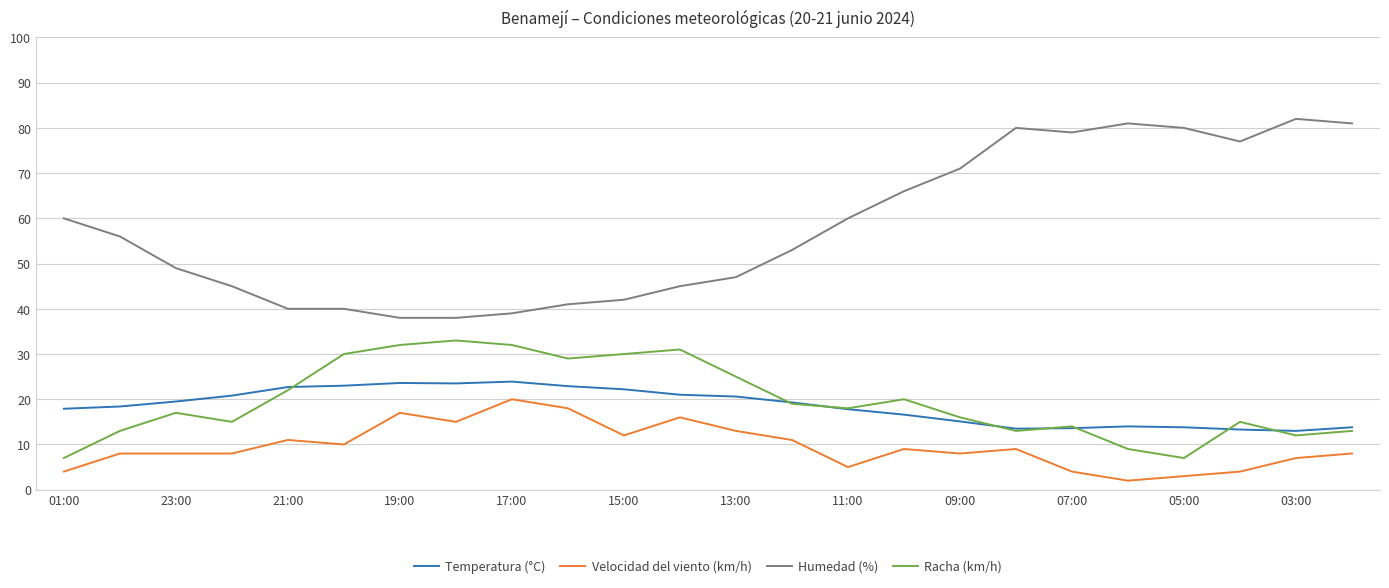

Which series has the largest range (max minus min)?

Humedad (%)